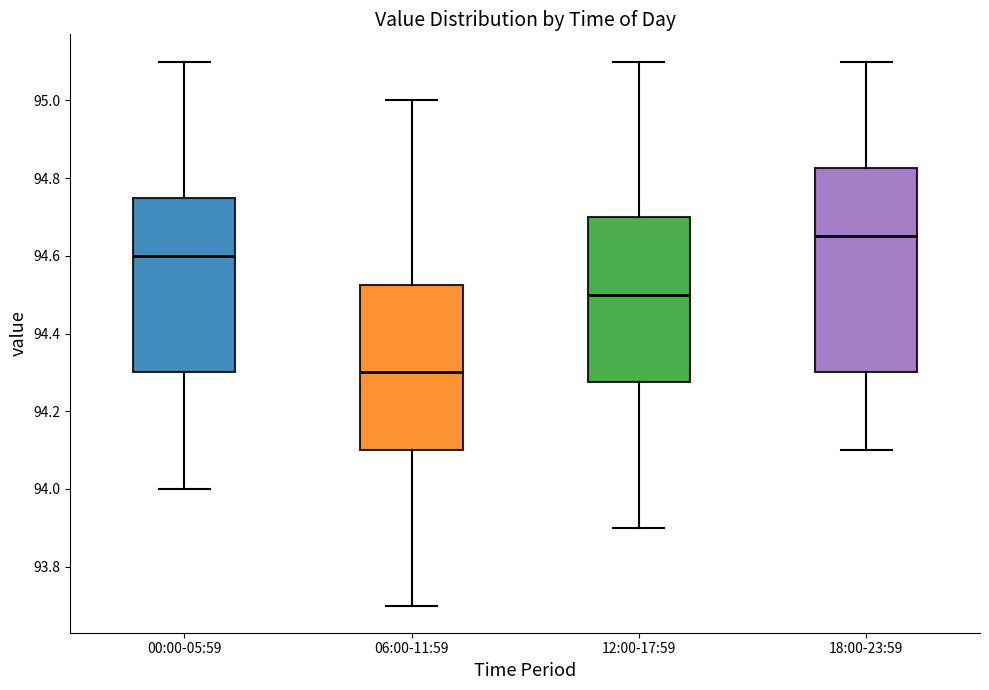

Reading left to right, read every box against the y-axis: the position of its median line, the range the box covers, and the ends of its whiskers. The values are not printed on the chart, so give them approximately, as read against the axis.

00:00-05:59: median 94.60, box 94.30 to 94.76, whiskers 94.00 to 95.10
06:00-11:59: median 94.30, box 94.10 to 94.52, whiskers 93.70 to 95.00
12:00-17:59: median 94.50, box 94.28 to 94.70, whiskers 93.90 to 95.10
18:00-23:59: median 94.66, box 94.30 to 94.82, whiskers 94.10 to 95.10